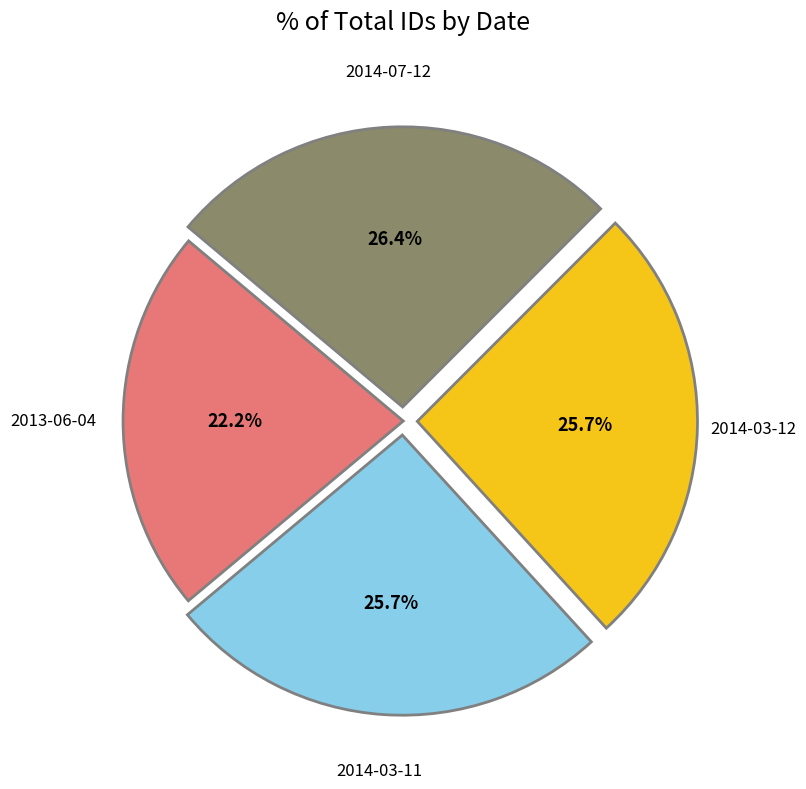

The 2014-03-12 slice represents 31% of the pie. True or false?

False